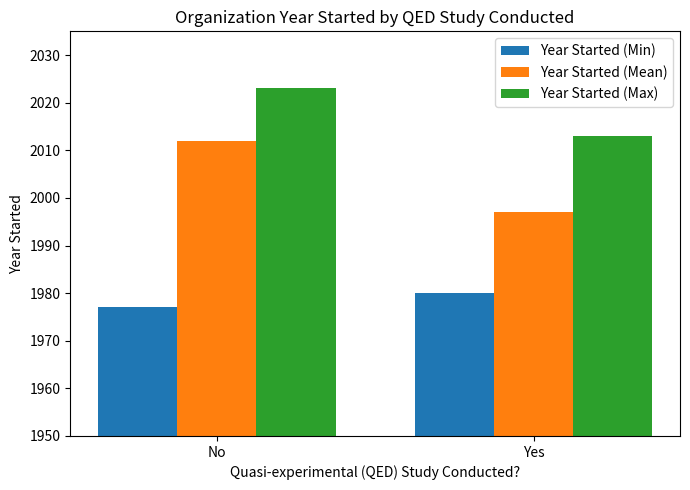

Reading left to right, transcribe all the data shown in this chart.

Year Started (Min): 1977	1980
Year Started (Mean): 2012	1997
Year Started (Max): 2023	2013